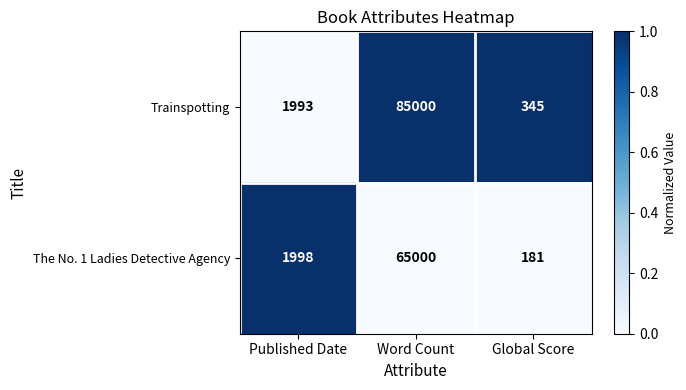

Is it true that The No. 1 Ladies Detective Agency equals 34732 at Word Count?

False